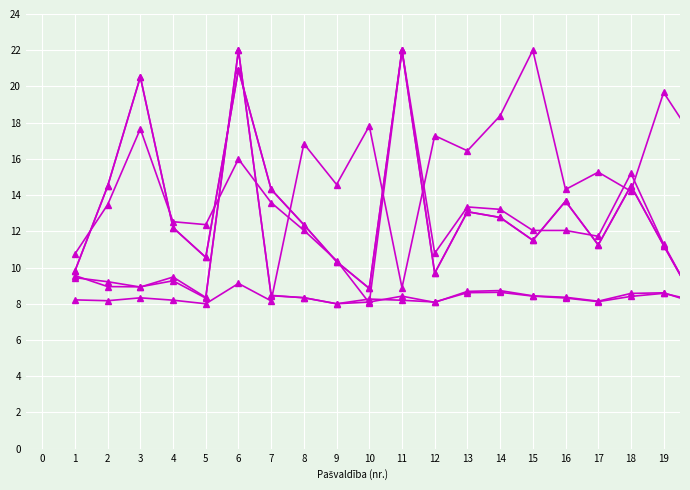

How many lines are shown in the chart?

6